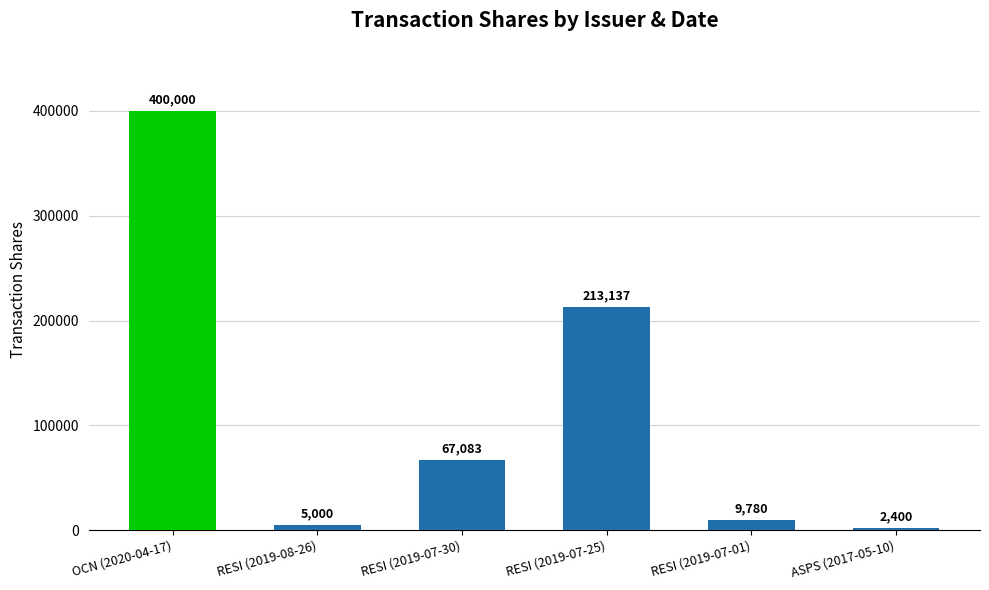

The chart shows a value of 2400 at ASPS (2017-05-10). True or false?

True